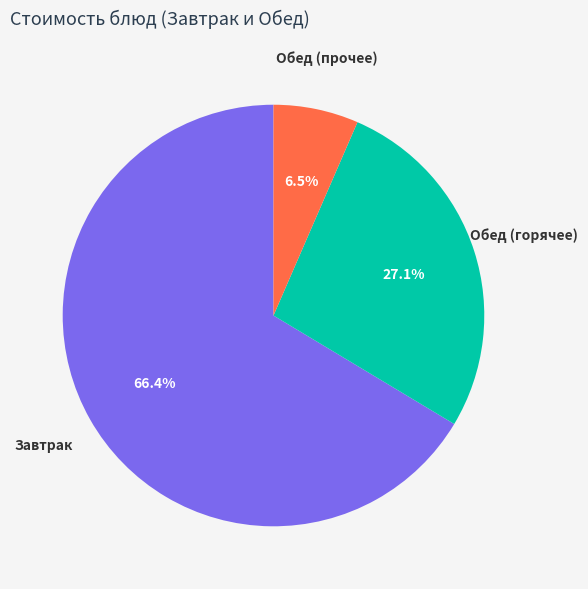

Is there a majority slice in this chart?

Yes